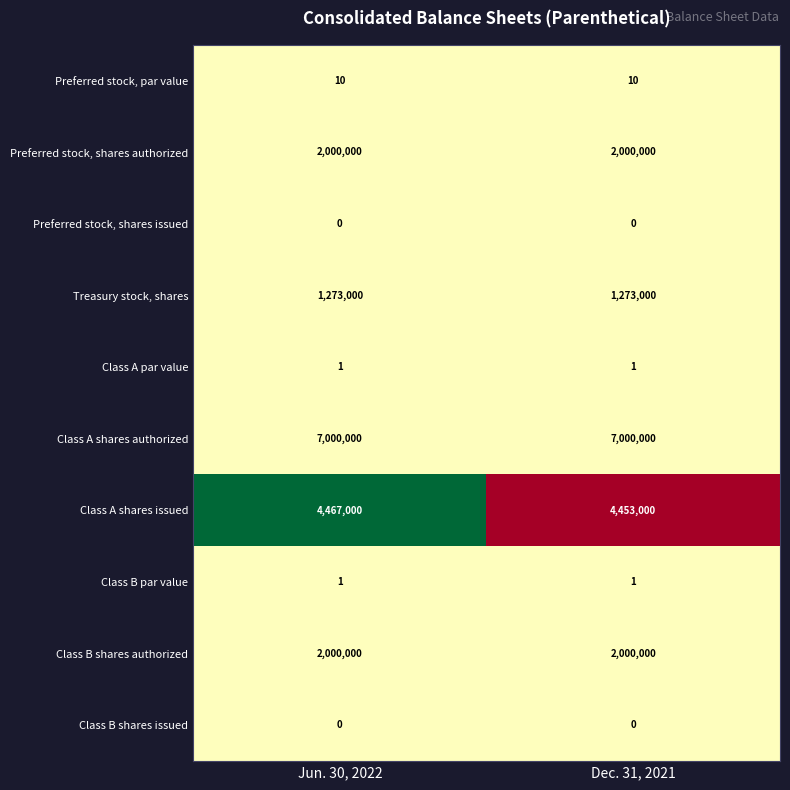

Reading left to right, list all the values displayed in this chart.

Preferred stock, par value: 10	10
Preferred stock, shares authorized: 2000000	2000000
Preferred stock, shares issued: 0	0
Treasury stock, shares: 1273000	1273000
Class A par value: 1	1
Class A shares authorized: 7000000	7000000
Class A shares issued: 4467000	4453000
Class B par value: 1	1
Class B shares authorized: 2000000	2000000
Class B shares issued: 0	0